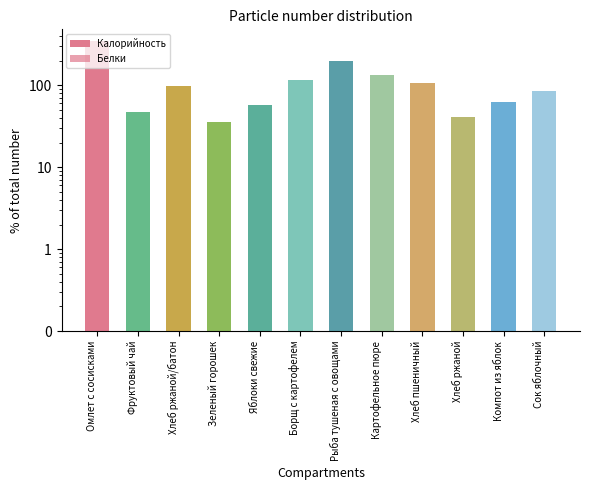

What is the total value across all series at Хлеб пшеничный?

108.8